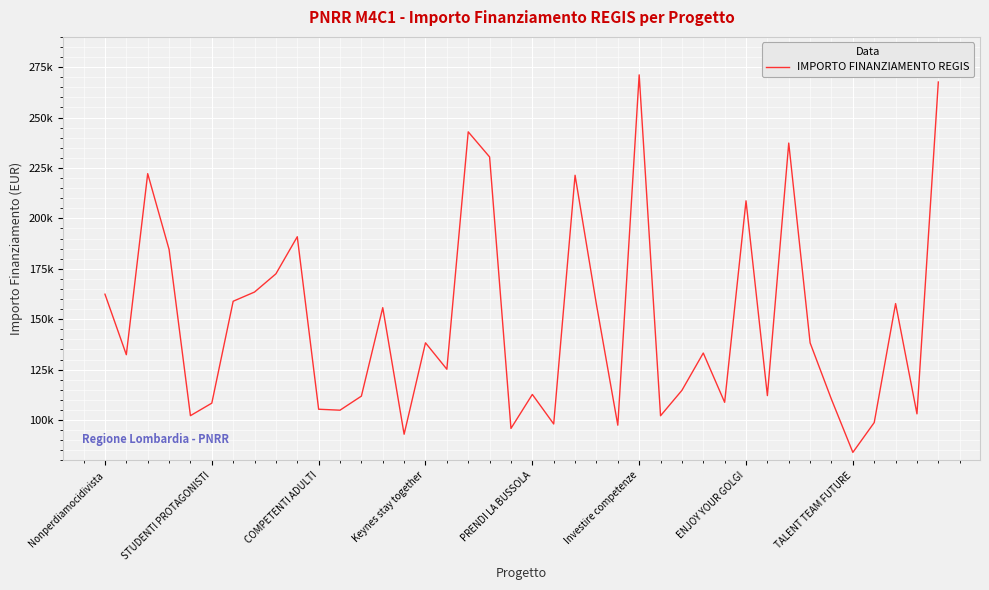

What is the label of the 26th point from the left?

Investire competenze